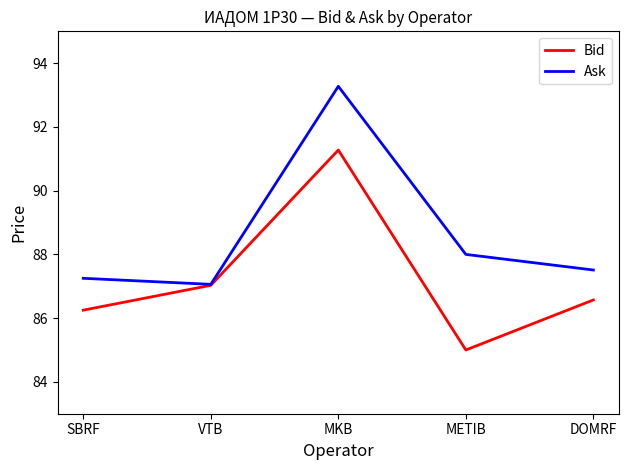

What is the total value across all series at VTB?

174.1